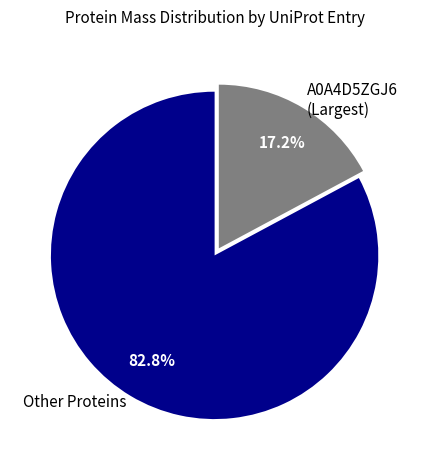

Is the sum of Other Proteins and A0A4D5ZGJ6 (Largest) greater than half?

Yes